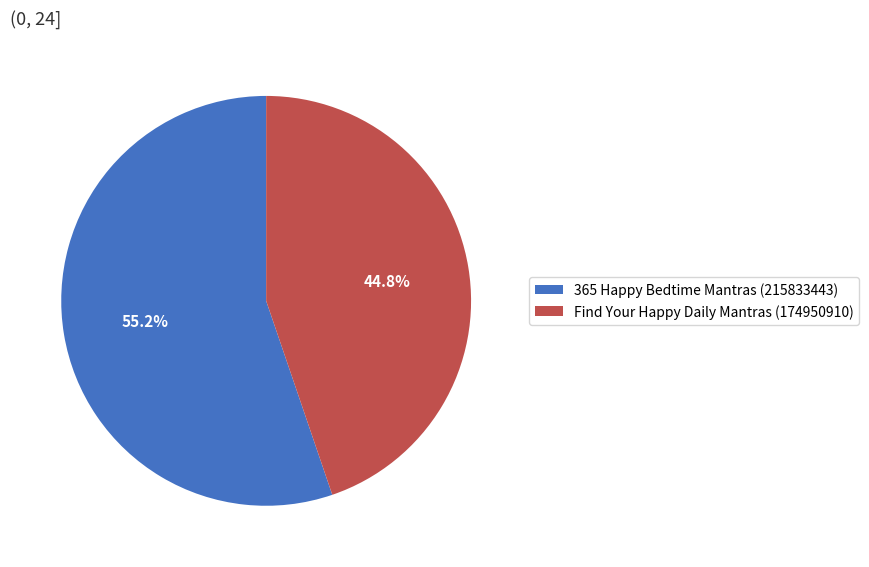

What percentage do Find Your Happy Daily Mantras (174950910) and 365 Happy Bedtime Mantras (215833443) together represent?

100.0%